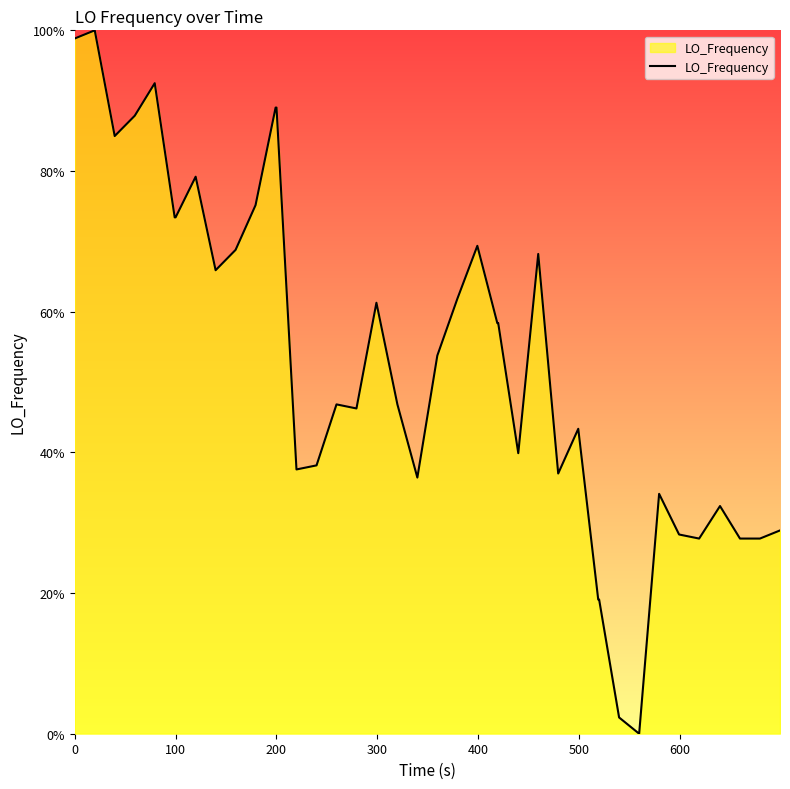

What is the greatest value displayed?

100.0